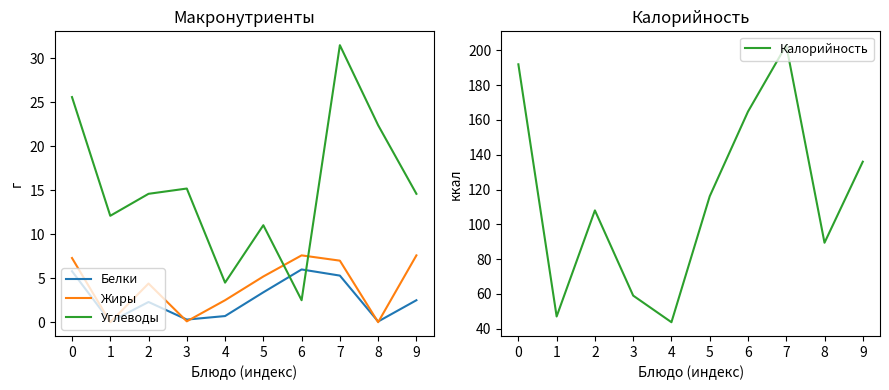

True or false: Углеводы and Калорийность intersect in this chart.

False